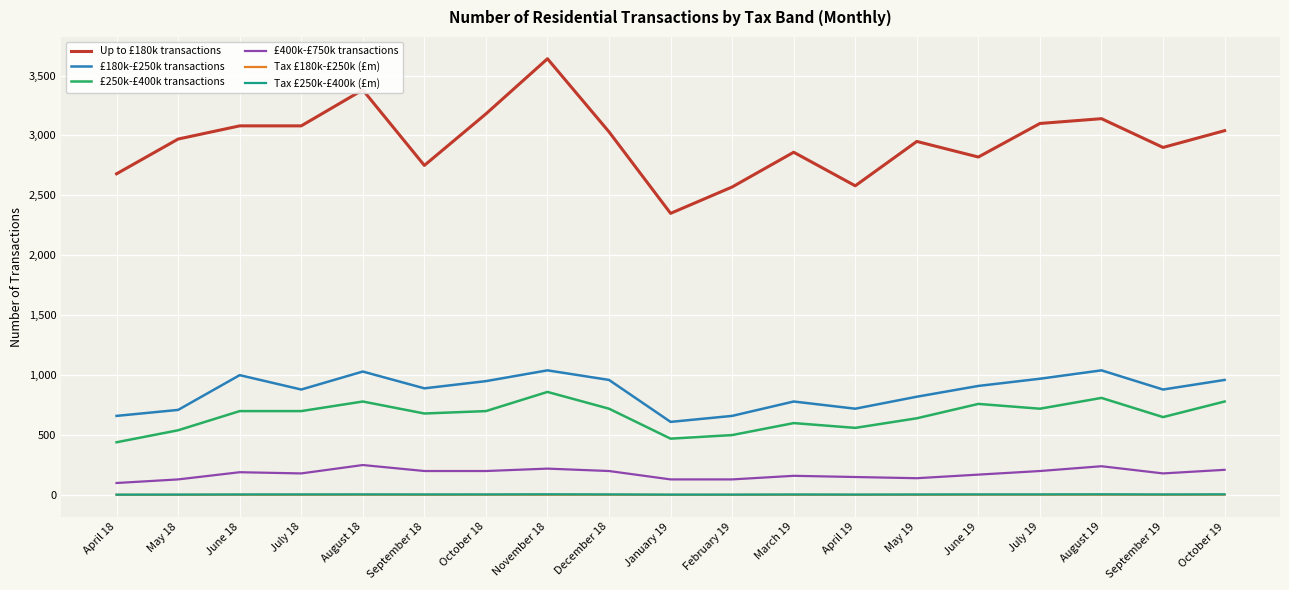

Which series has the largest total across all categories?

Up to £180k transactions